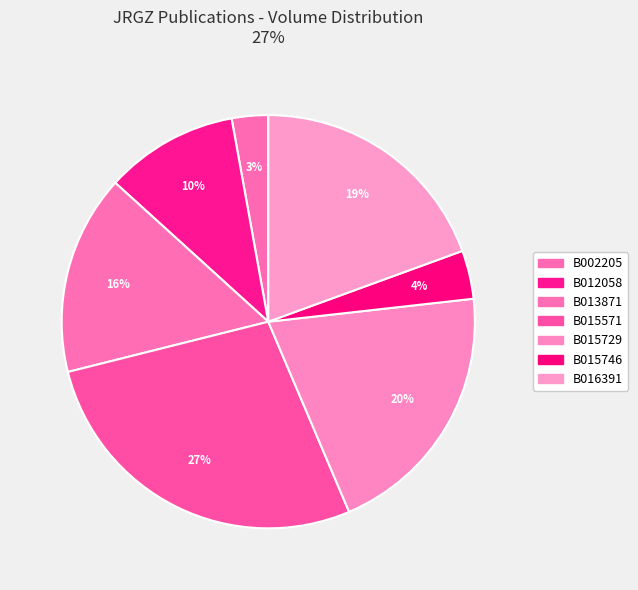

Is it true that B002205 is 9% of the pie?

False